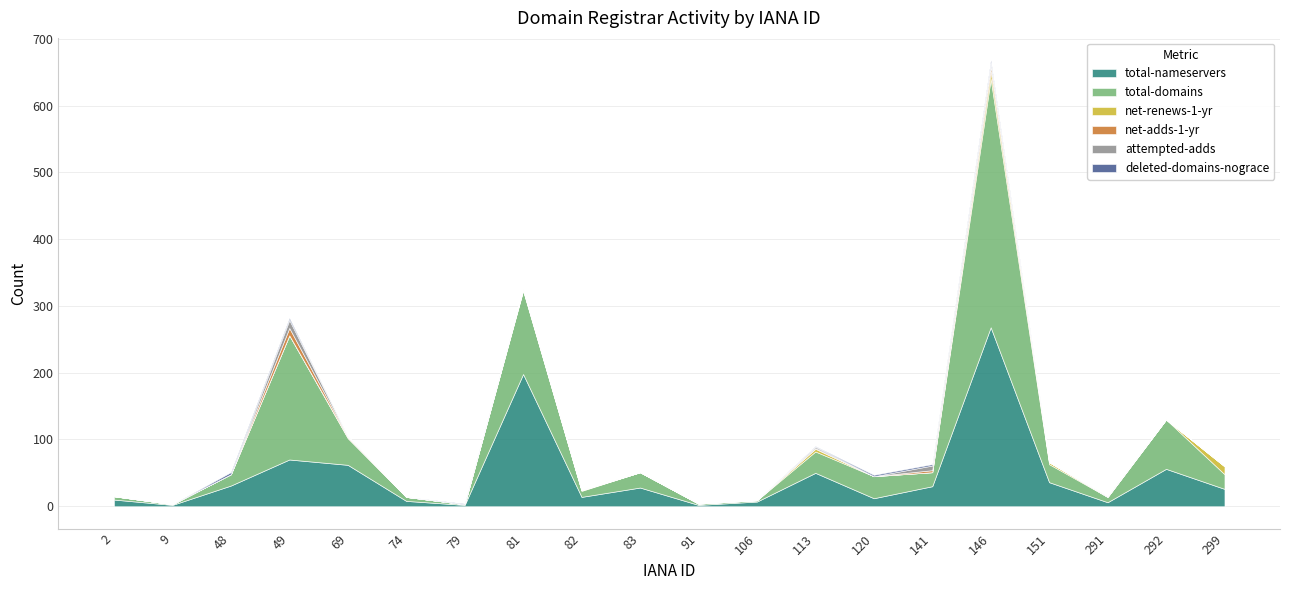

In total-domains, how many points are lower than both neighbors (excluding endpoints)?

5